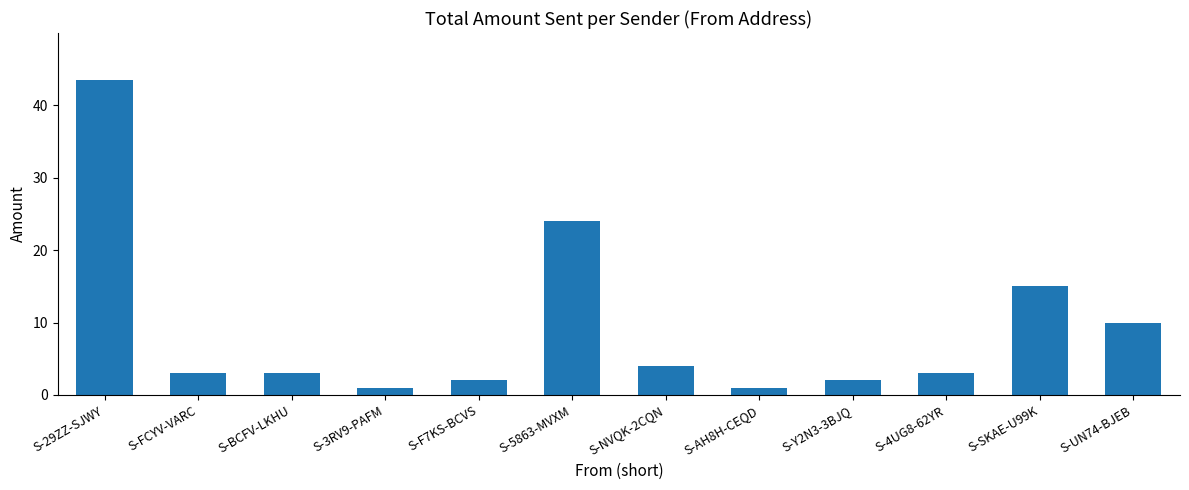

What is the label of the 5th bar from the right?

S-AH8H-CEQD